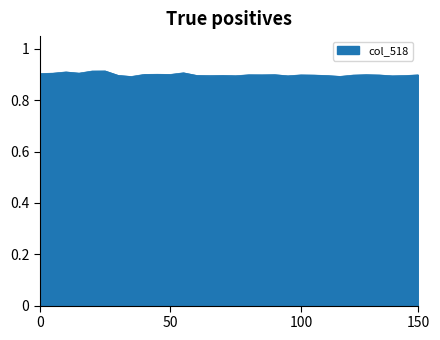

Is this an area chart (filled region under the line)?

Yes